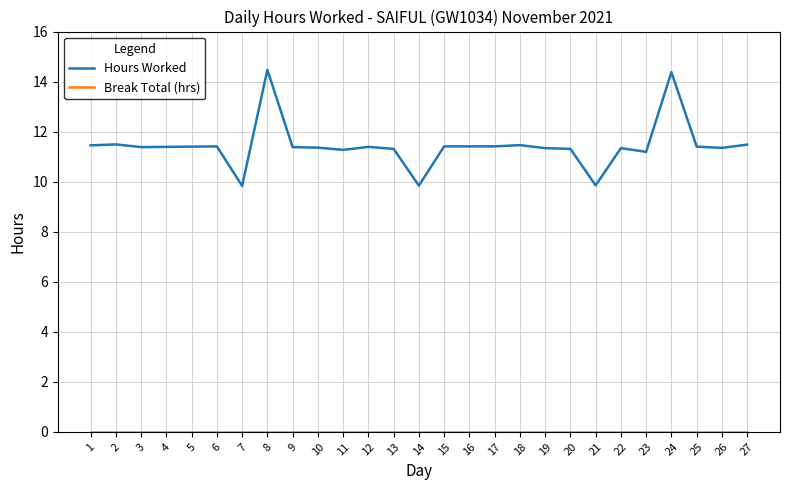

Which category has the highest value in the Hours Worked series?

8